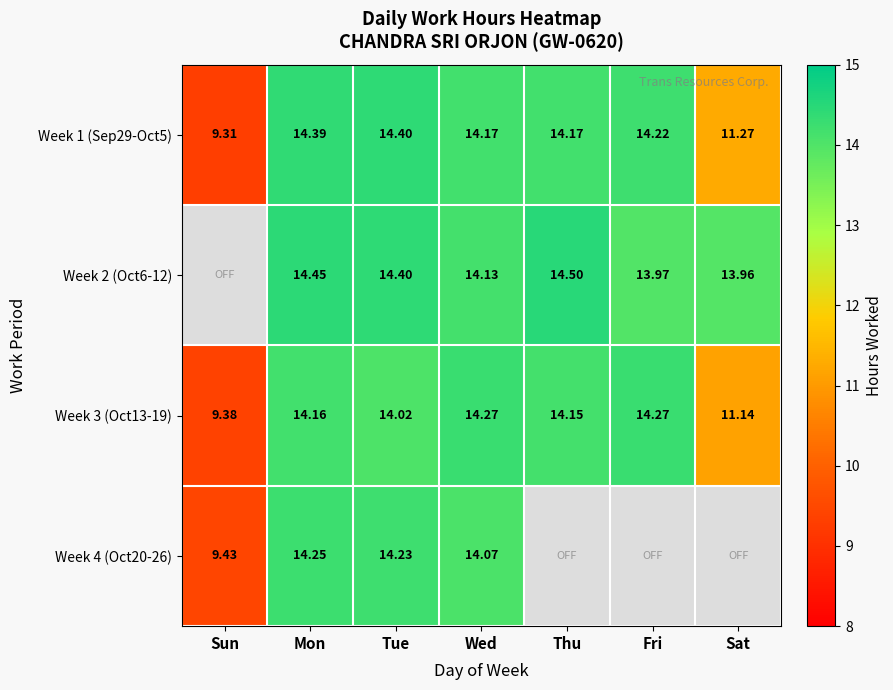

Is the value of Week 3 (Oct13-19) at Thu greater than the value of Week 2 (Oct6-12) at Mon?

No